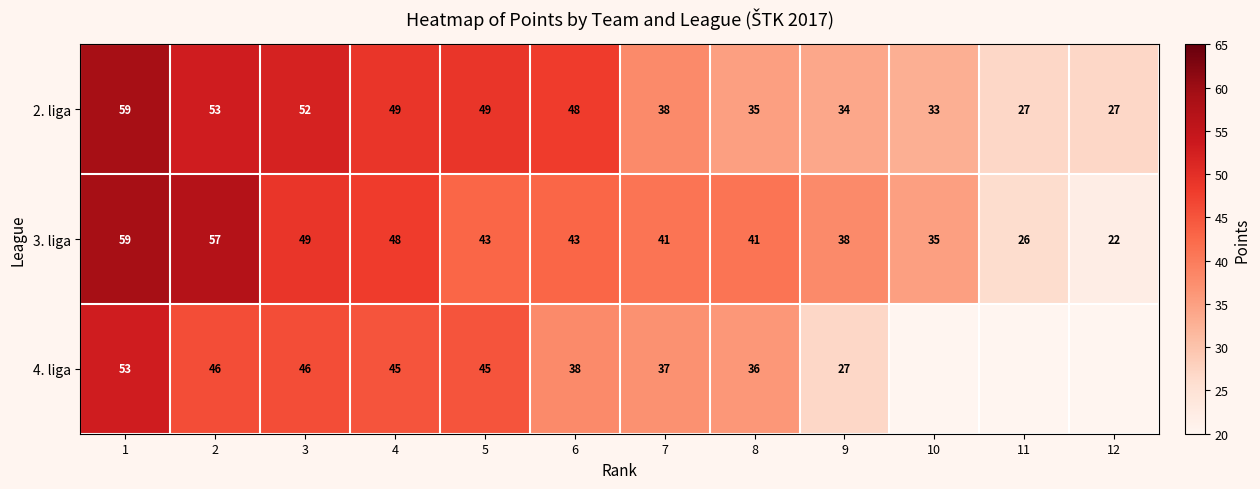

What is the sum of all 3. liga values?

502